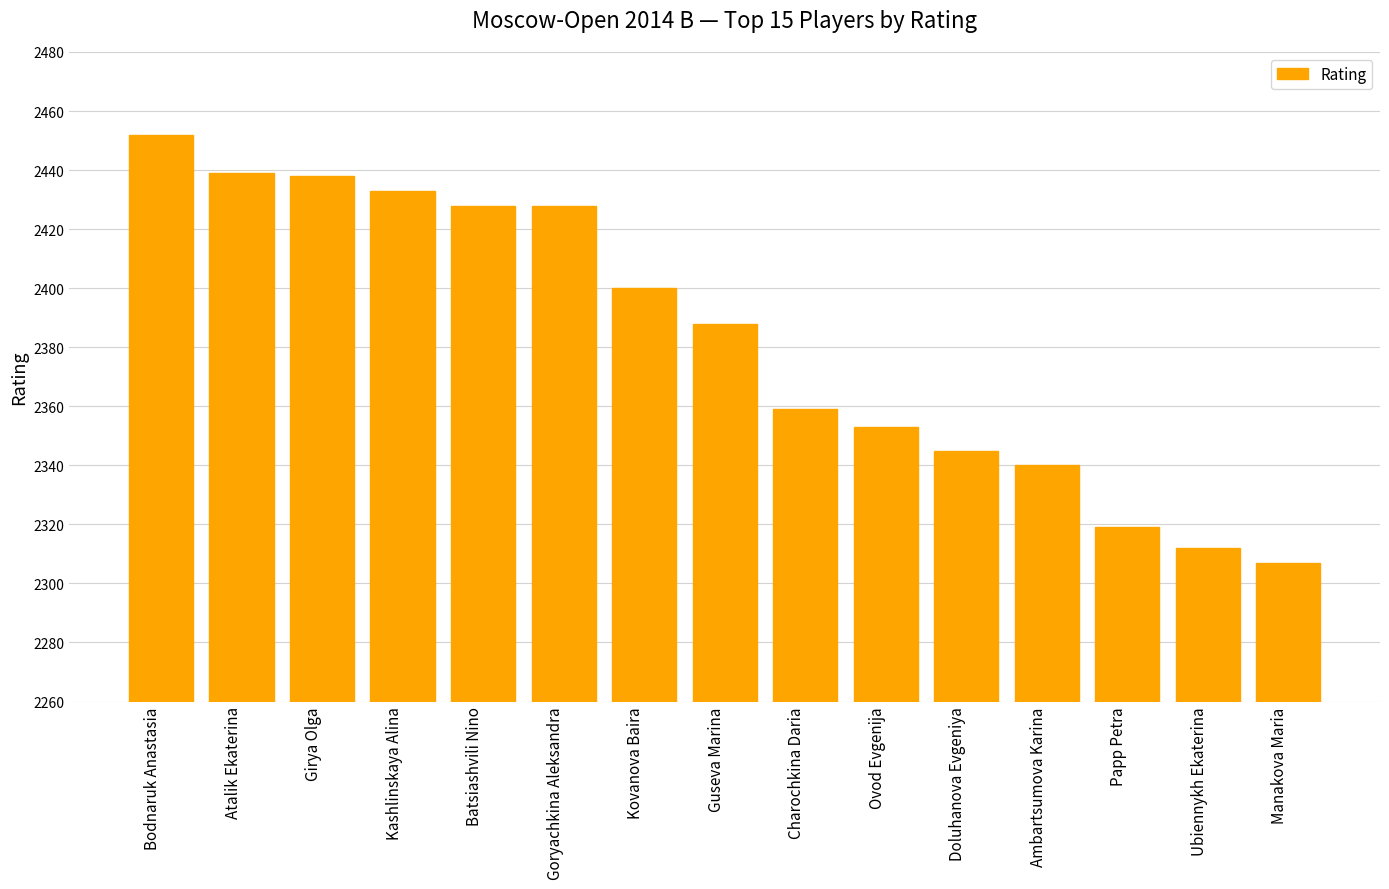

What is the difference between the maximum and minimum values?

145